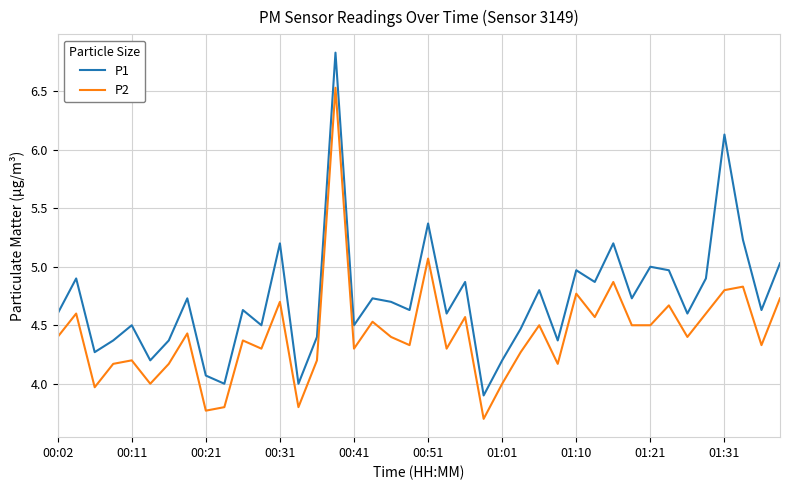

How many interior local peaks does the P2 series have?

14